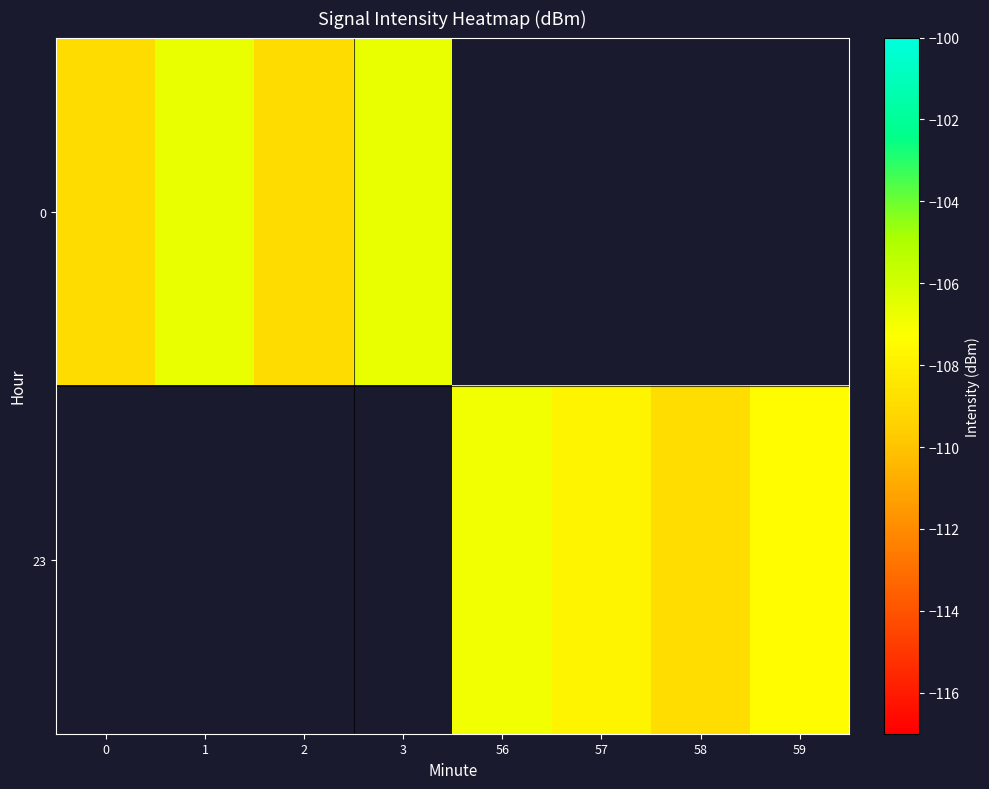

Which has a higher value, 56 or 3?

3